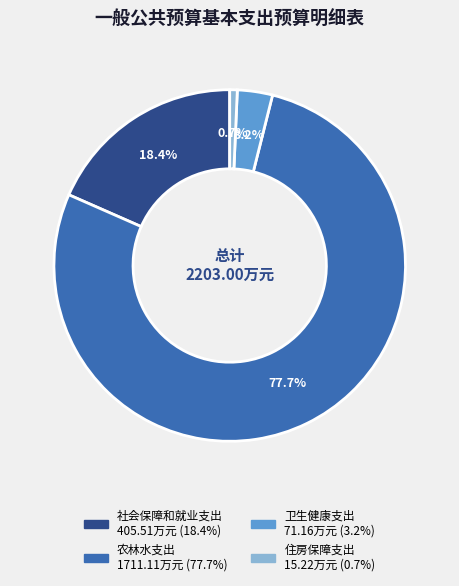

Is it true that 社会保障和就业支出 is 18% of the pie?

True